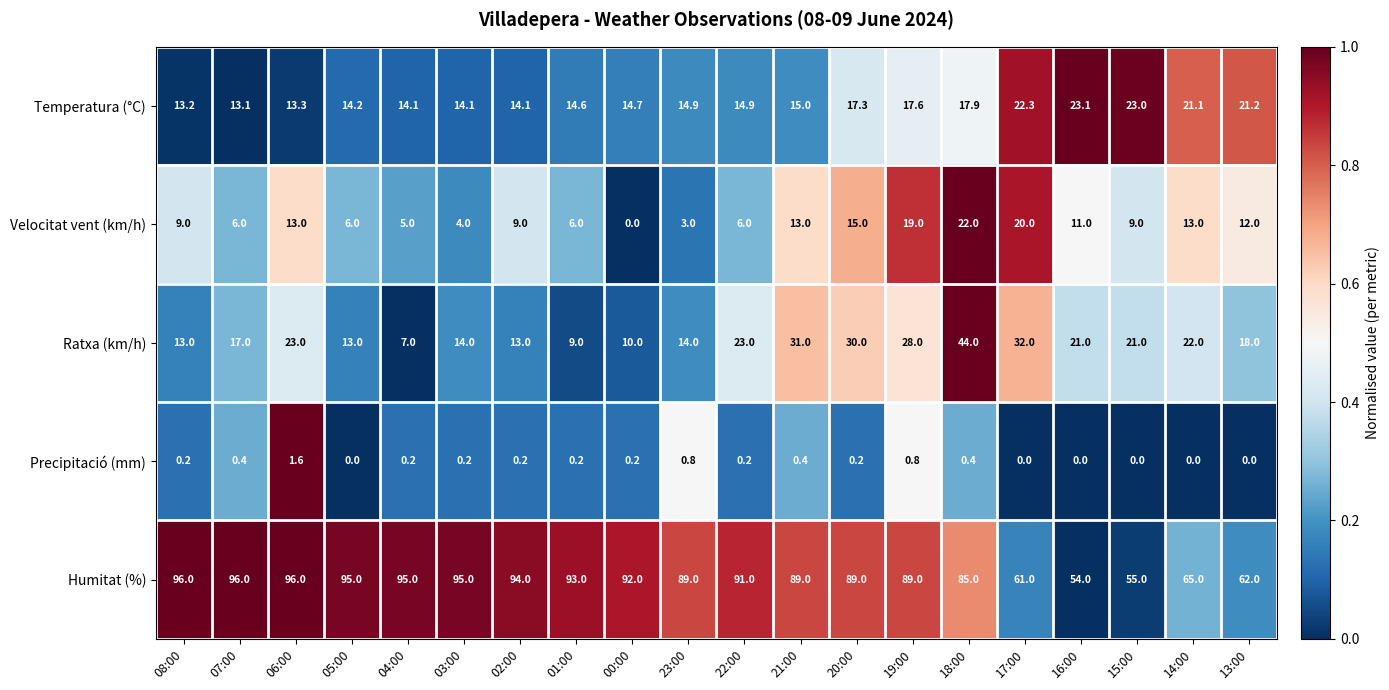

The value of Precipitació (mm) at 06:00 is 2.2. True or false?

False